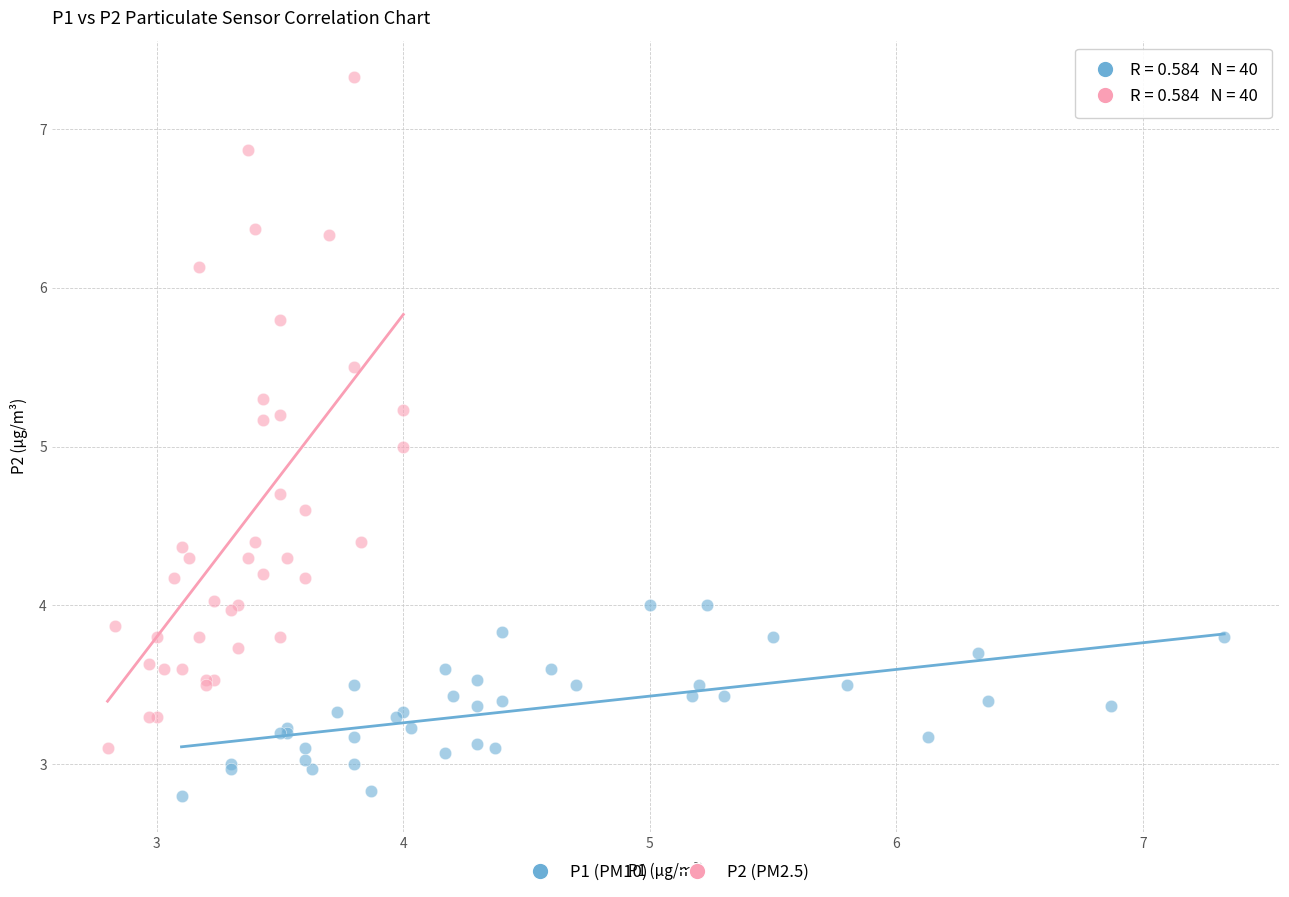

Which series reaches the maximum Y coordinate?

P2 (PM2.5)